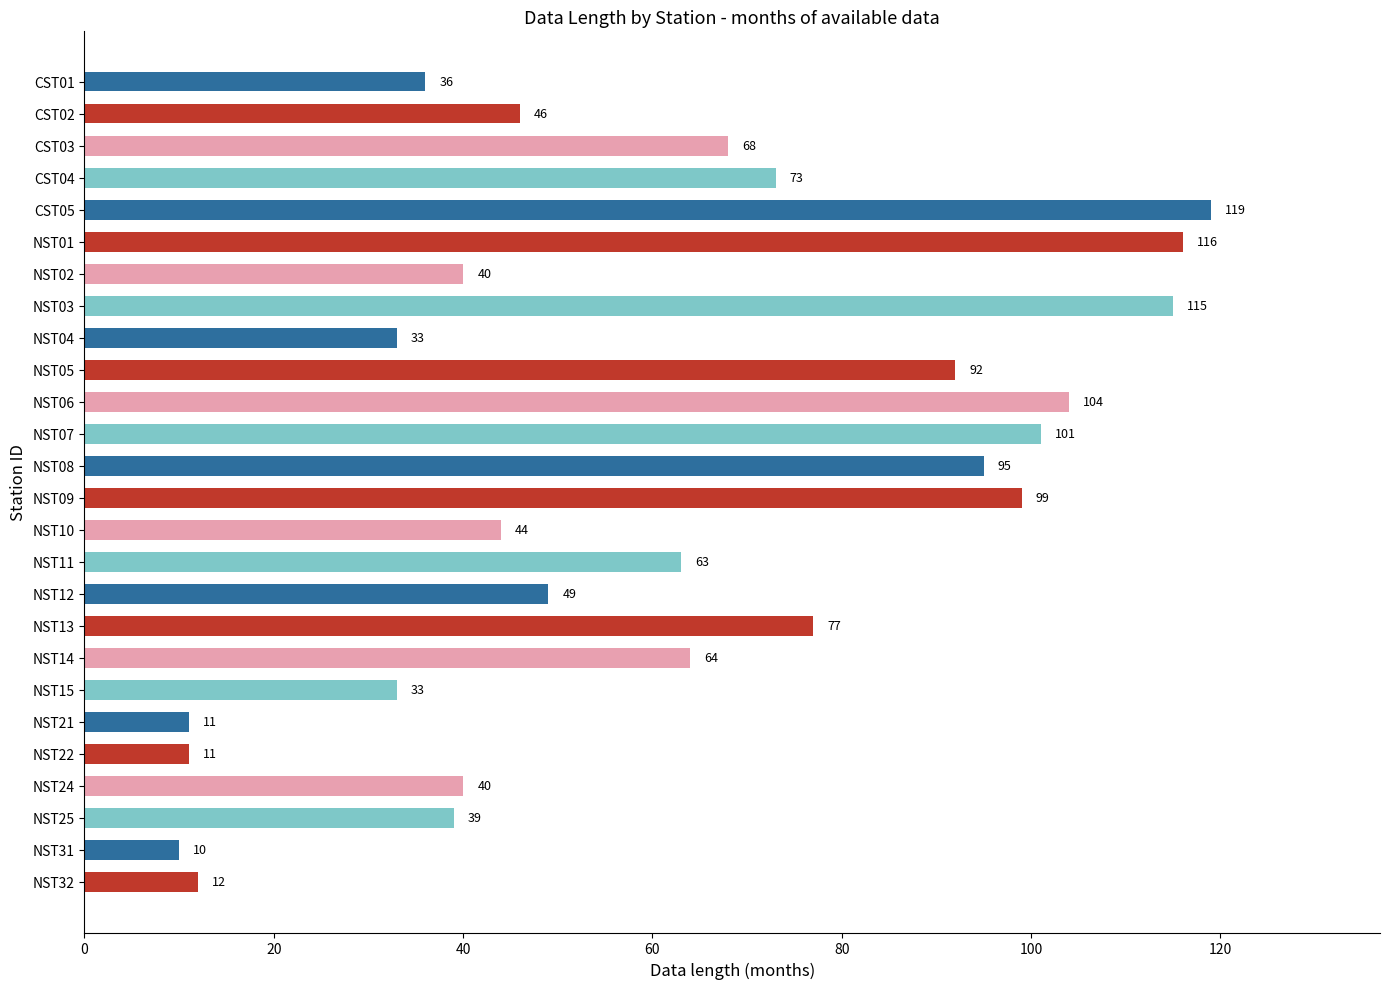

What is the difference between the values at NST13 and NST09?

22